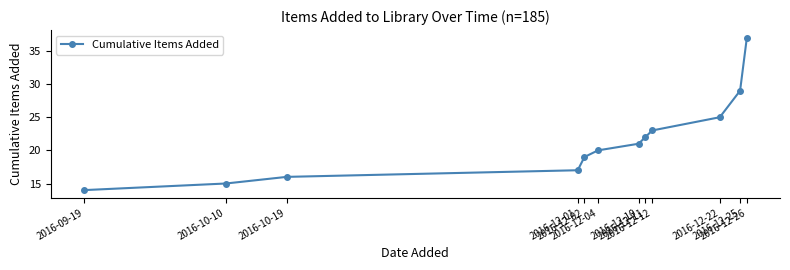

Reading right to left, list all the values displayed in this chart.

2016-12-26=37	2016-12-25=29	2016-12-22=25	2016-12-12=23	2016-12-11=22	2016-12-10=21	2016-12-04=20	2016-12-02=19	2016-12-01=17	2016-10-19=16	2016-10-10=15	2016-09-19=14